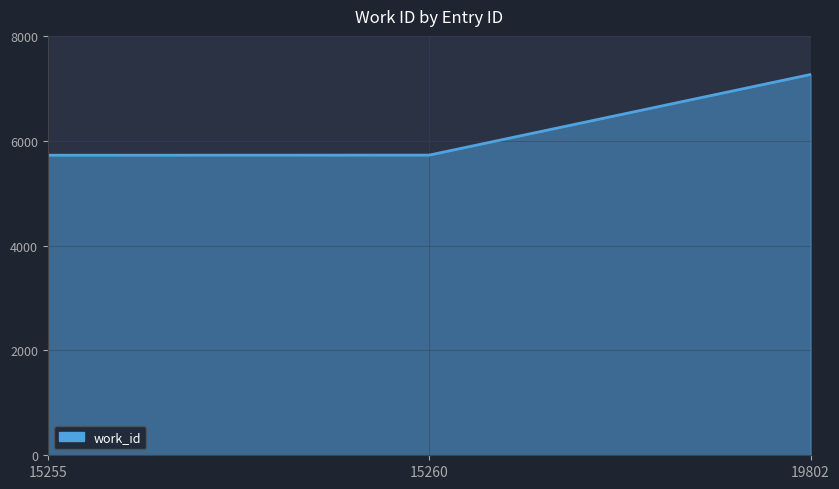

Approximately how many times larger is the value at 15260 compared to 19802?

0.8